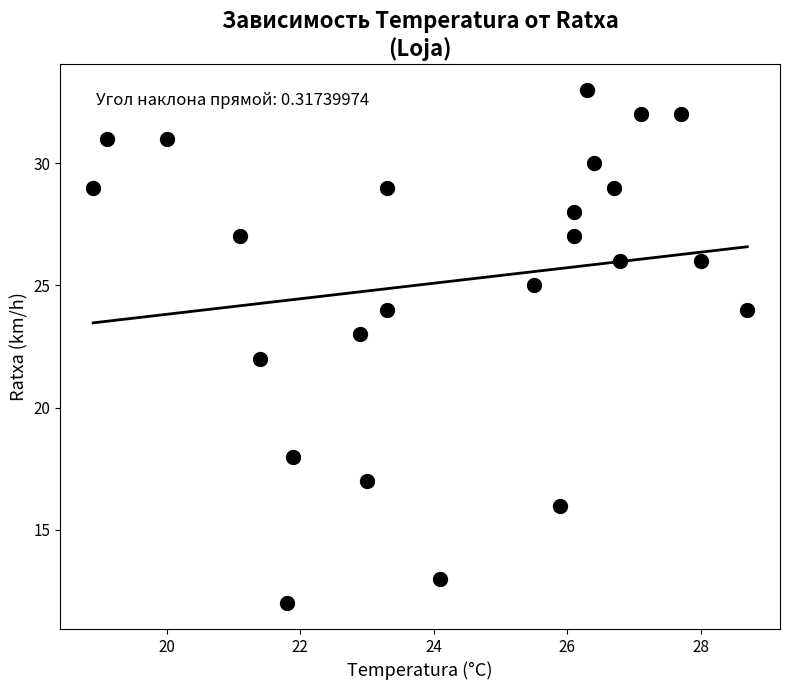

What is the range of Y values (max minus min)?

21